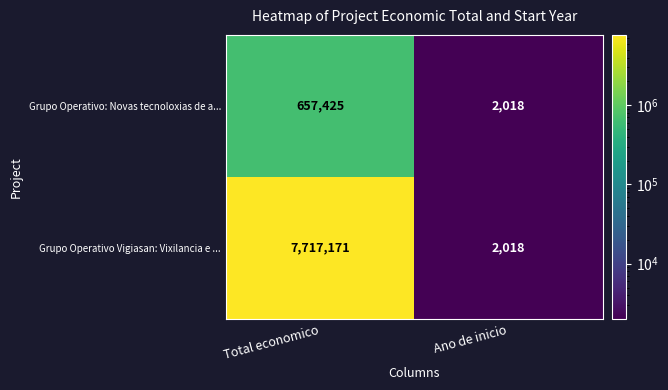

What value does the Grupo Operativo: Novas tecnoloxias de a... series have at Ano de inicio, to the nearest 50?

2000